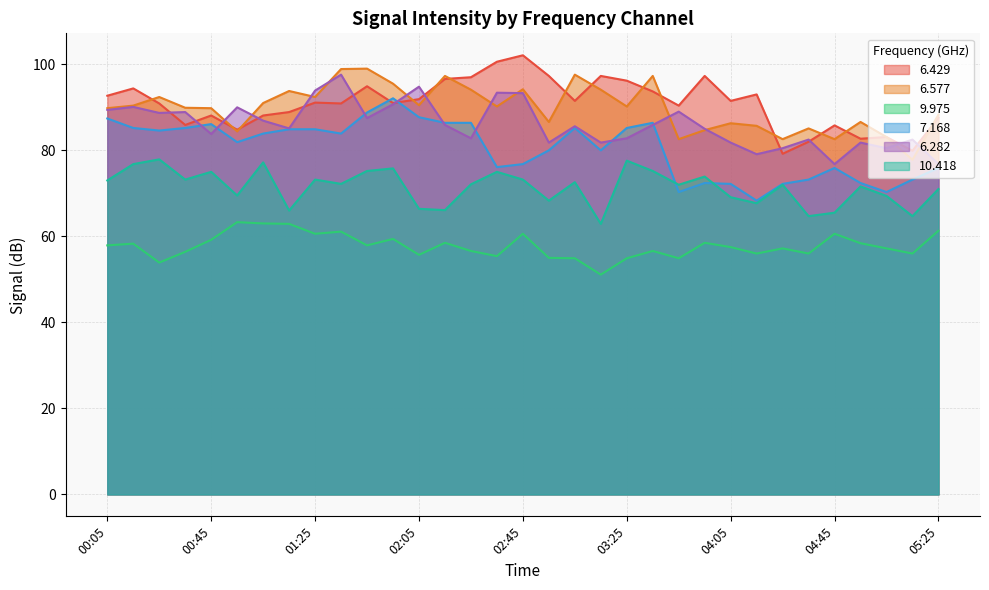

Is the value of 6.282 at 01:55 greater than the value of 10.418 at 05:15?

Yes